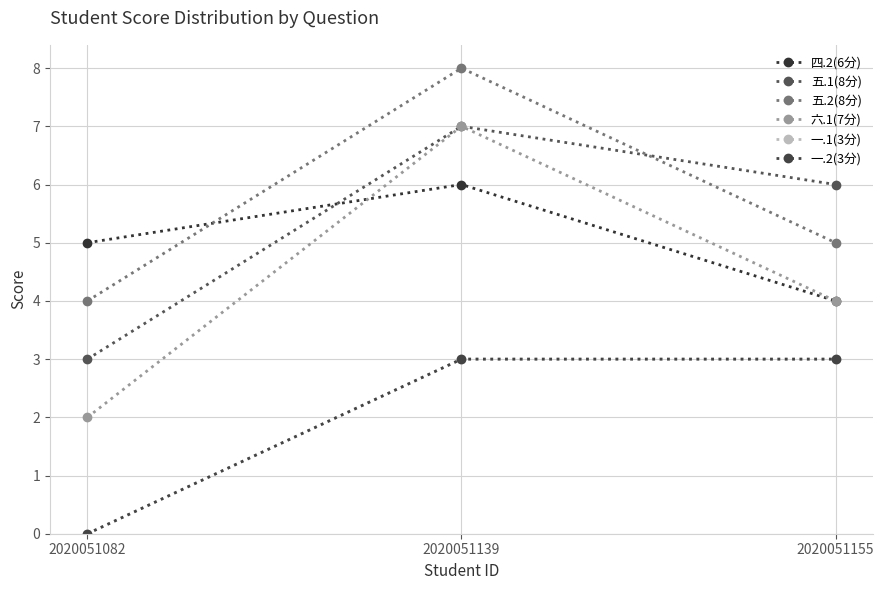

What is the spread (max minus min) of values at 2020051082?

5